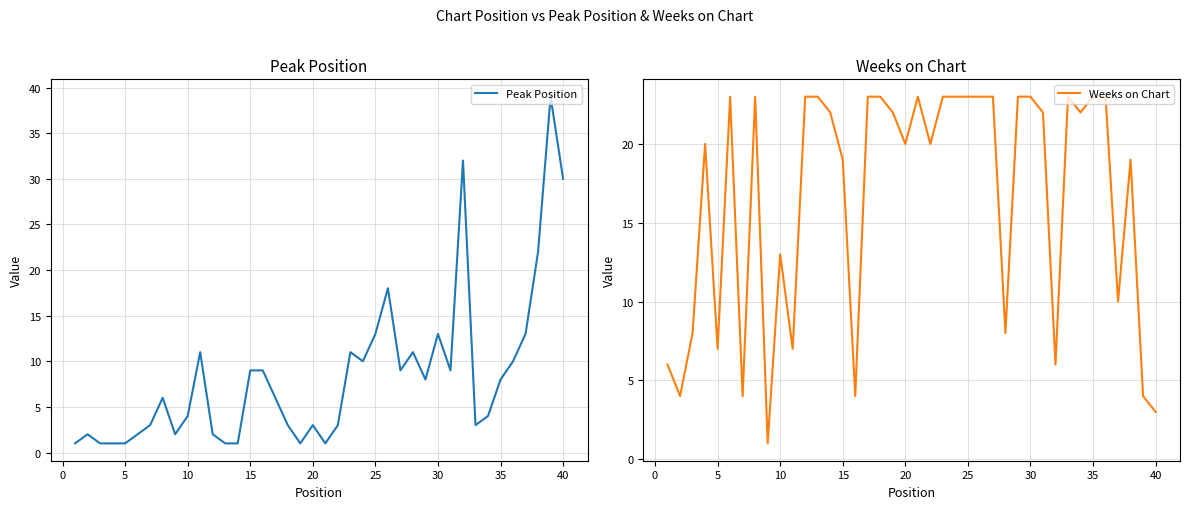

What is the highest value of the Weeks on Chart series?

23